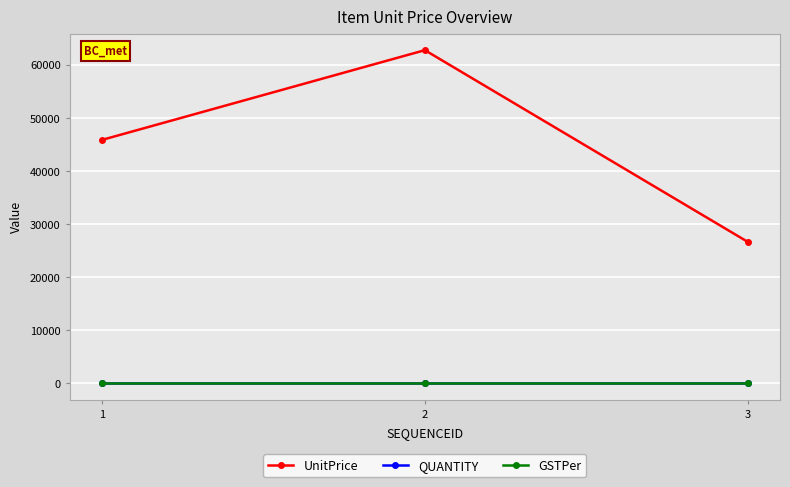

True or false: QUANTITY has a value of 1 at 2.

True